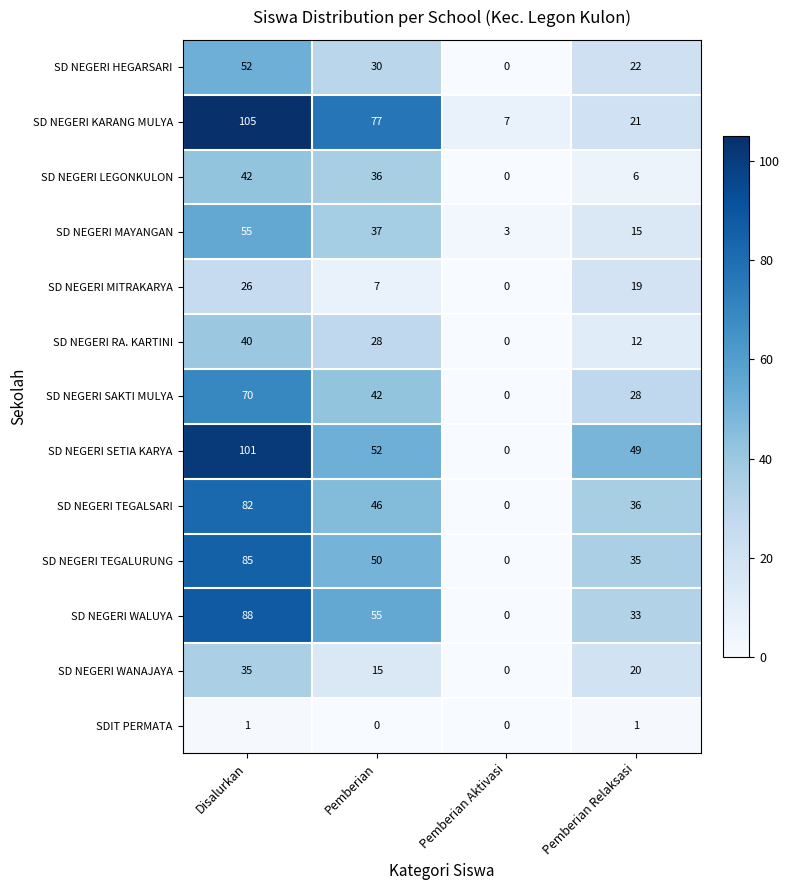

Which label corresponds to the largest value in the chart?

Disalurkan